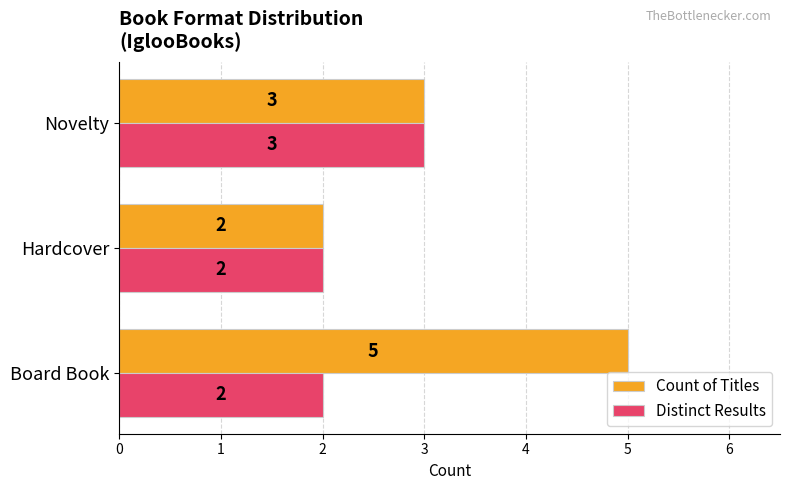

Which category has the lowest value in the Count of Titles series?

Hardcover